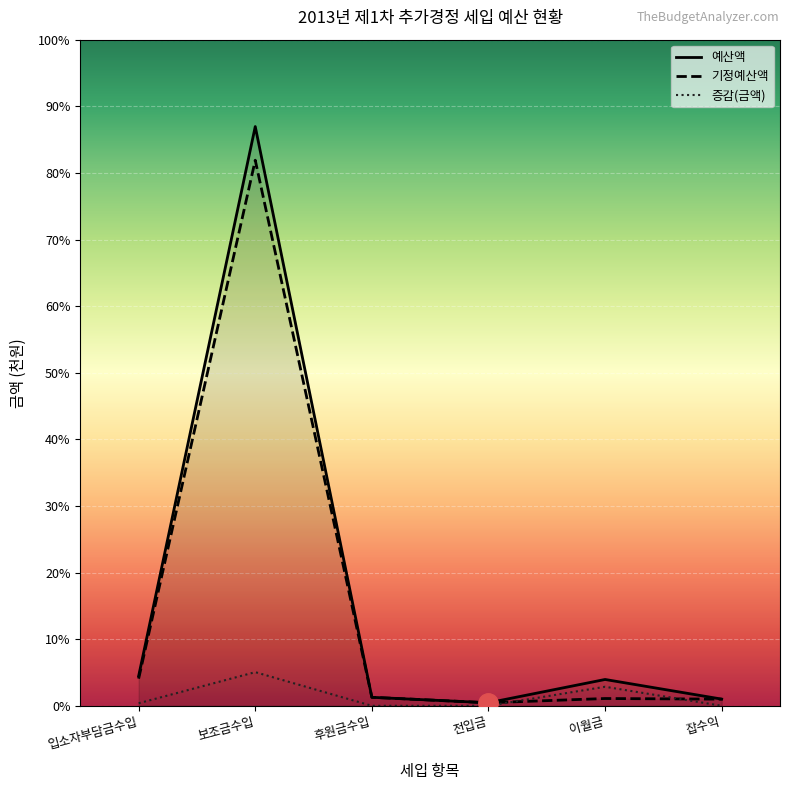

Which label corresponds to the smallest value in the chart?

후원금수입